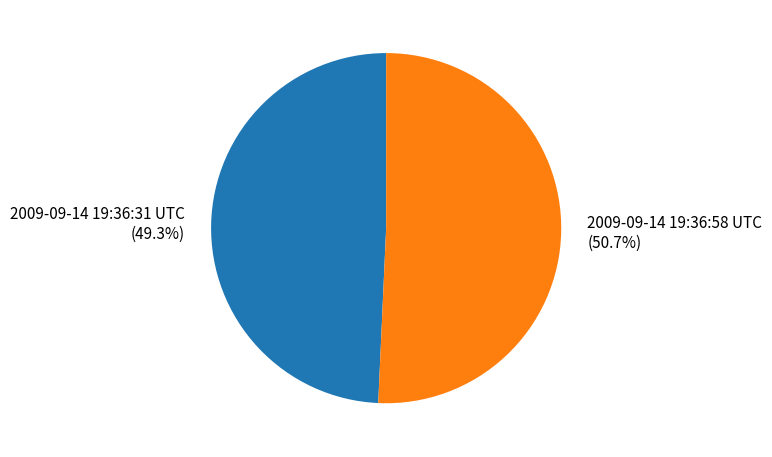

Which slice is the smallest?

2009-09-14 19:36:31 UTC